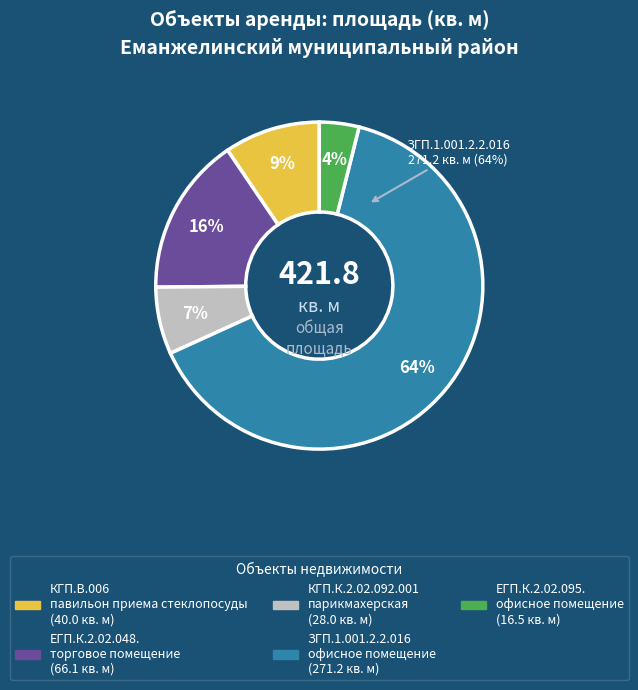

To the nearest percent, what is the average slice percentage?

20%